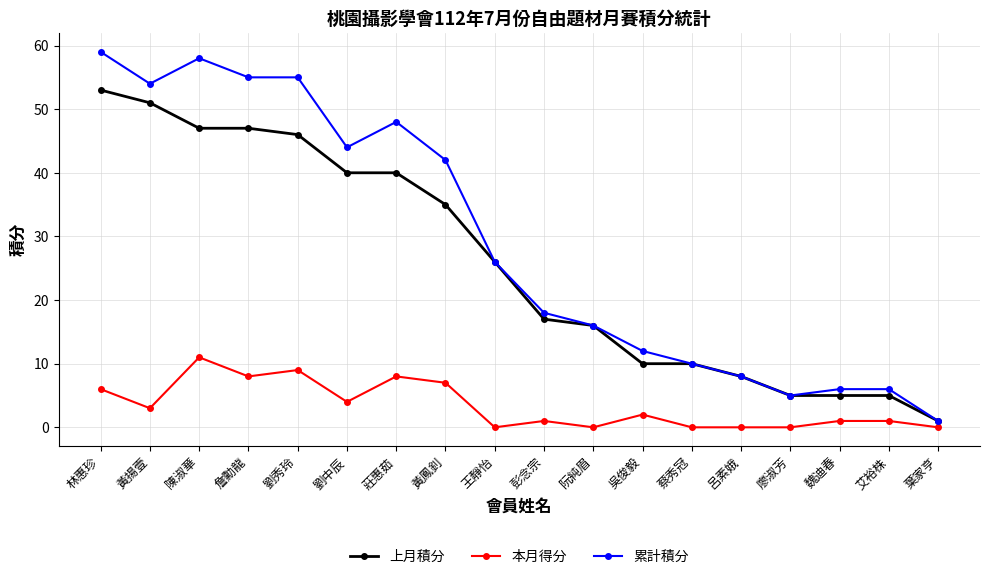

Which series has the widest spread of values?

累計積分